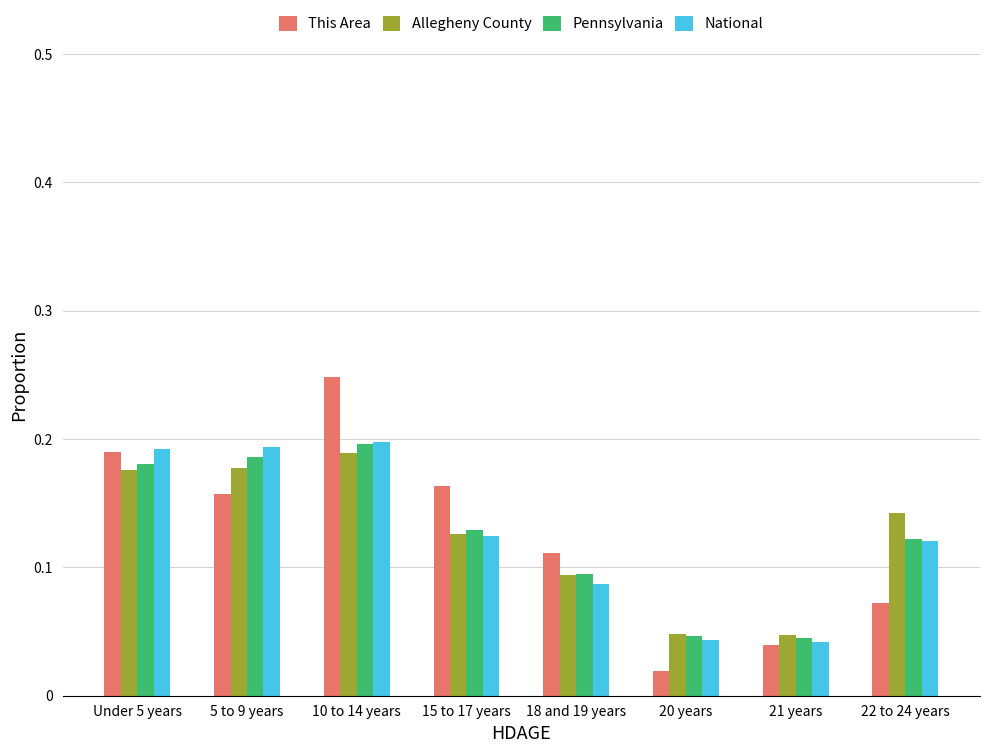

The value of Pennsylvania at 5 to 9 years is 0.1. True or false?

False